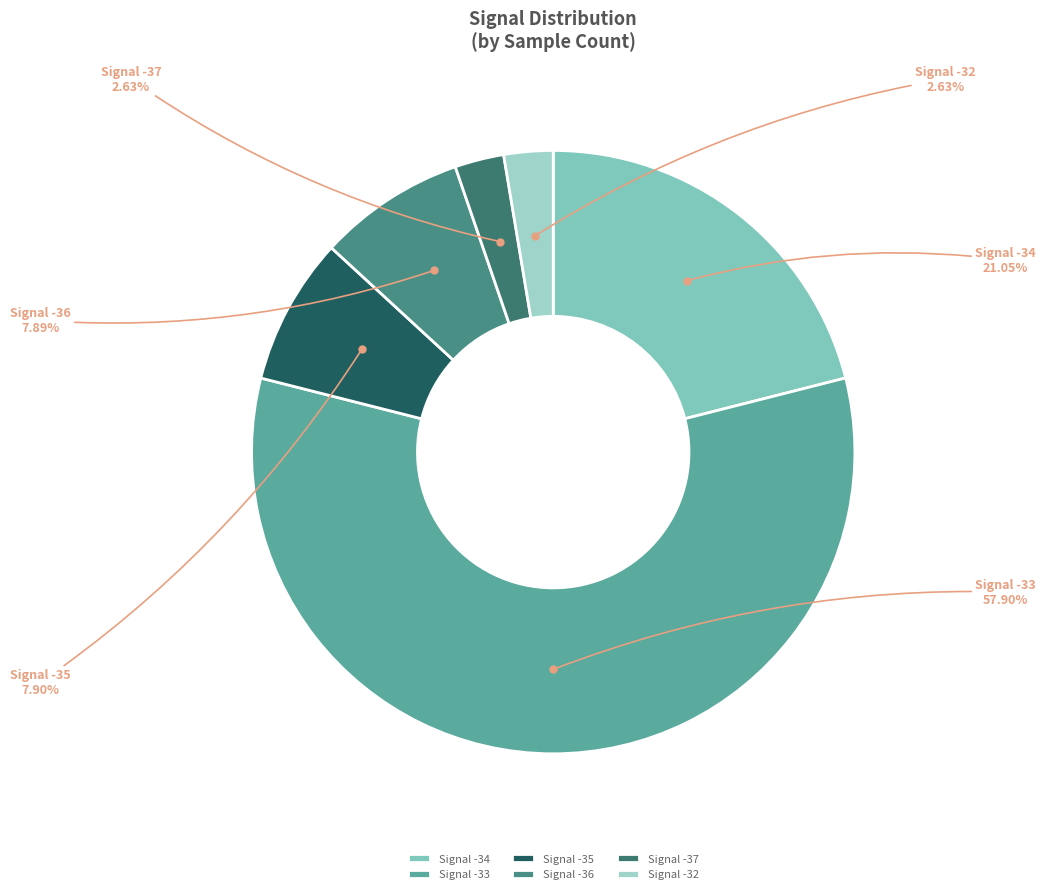

Do Signal -33 and Signal -36 together represent more than half of the pie?

Yes